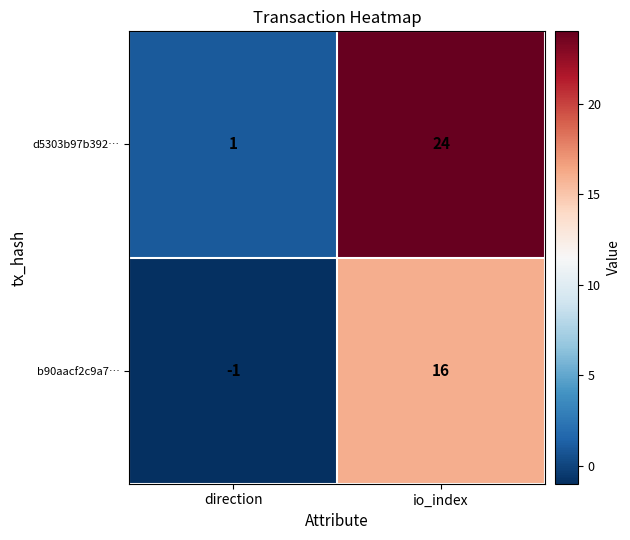

How many negative values does the b90aacf2c9a7… series have?

1